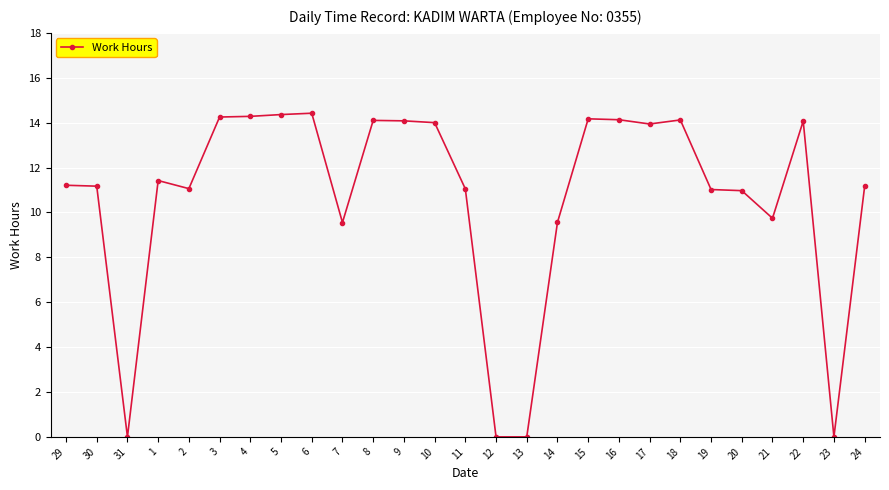

At which category does the data reach its first local valley?

31